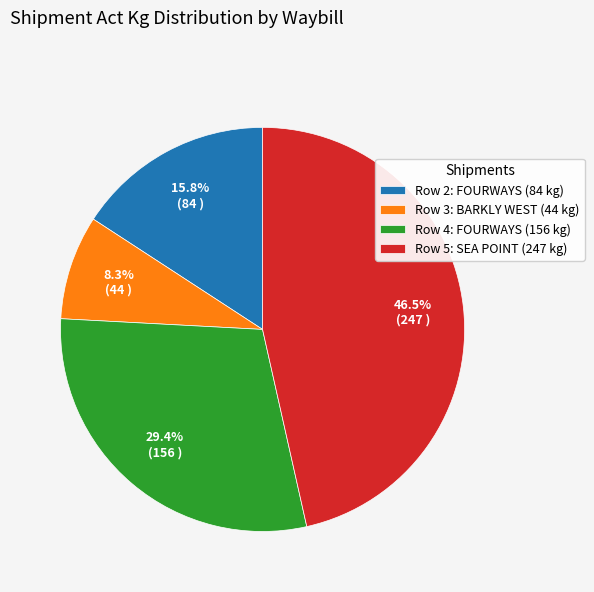

Which category has the biggest portion of the pie?

Row 5: SEA POINT (247 kg)